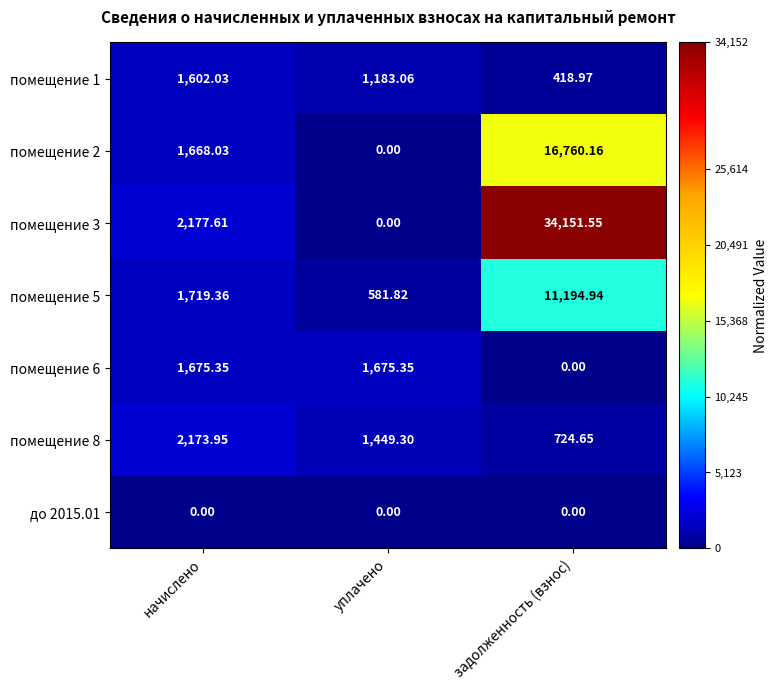

At which category does the chart reach its peak across all series?

задолженность (взнос)